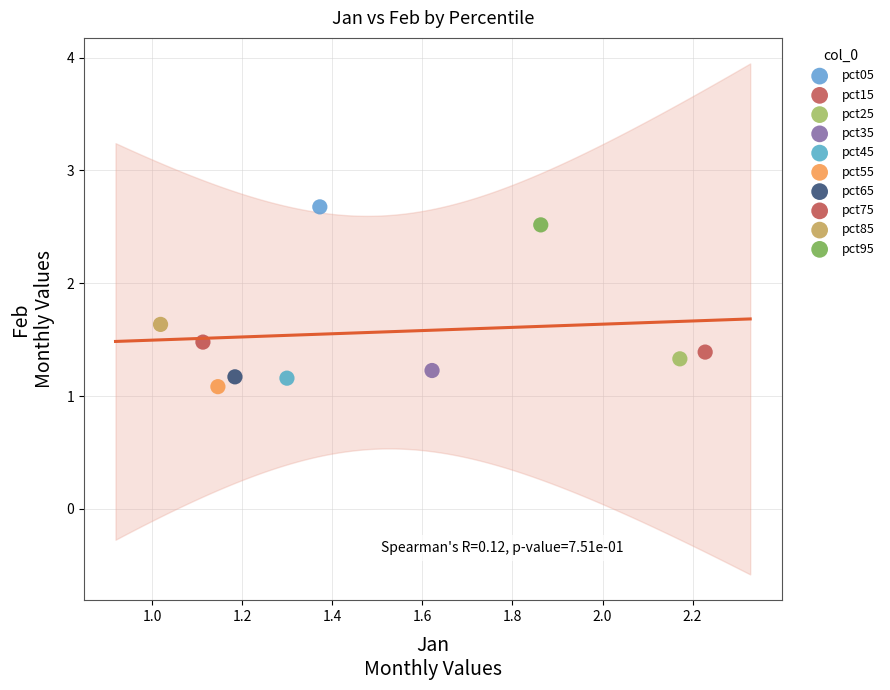

Which series contains the highest Y value?

pct05